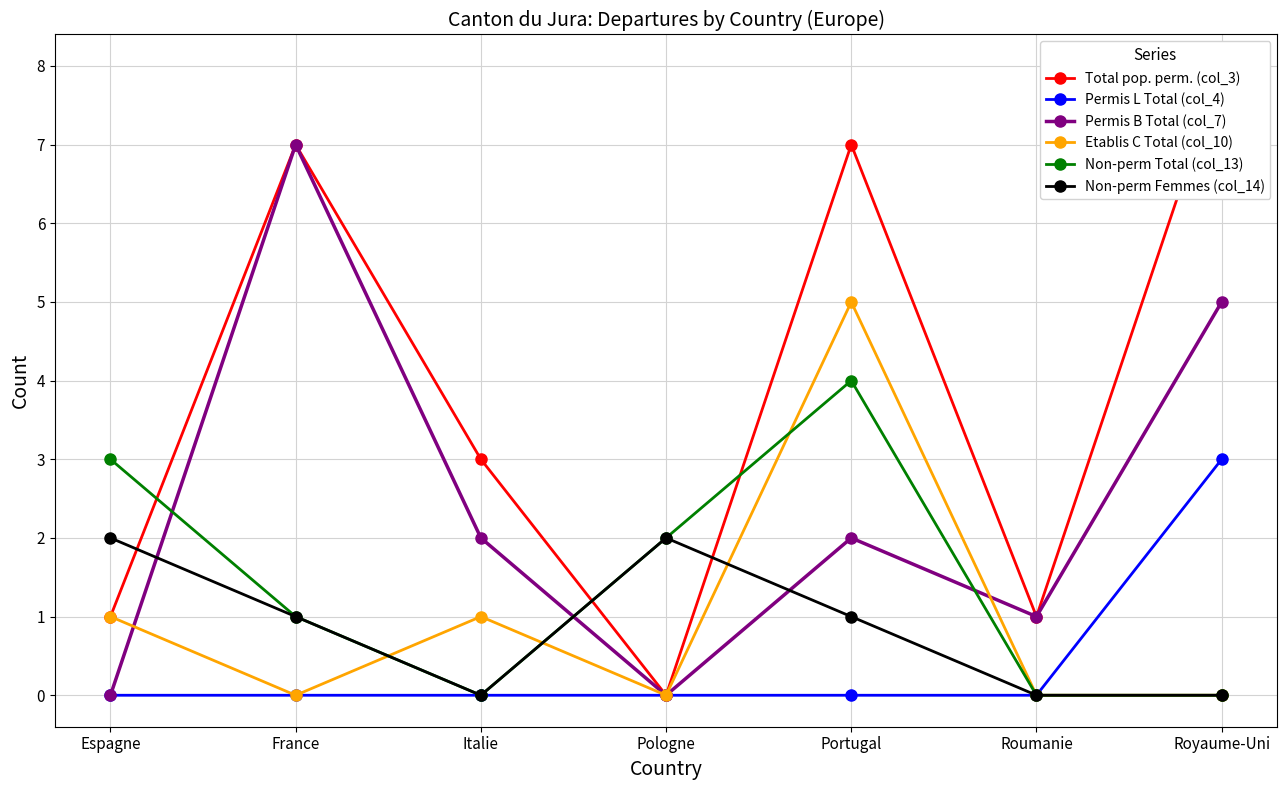

What is the label of the 6th point from the left?

Roumanie